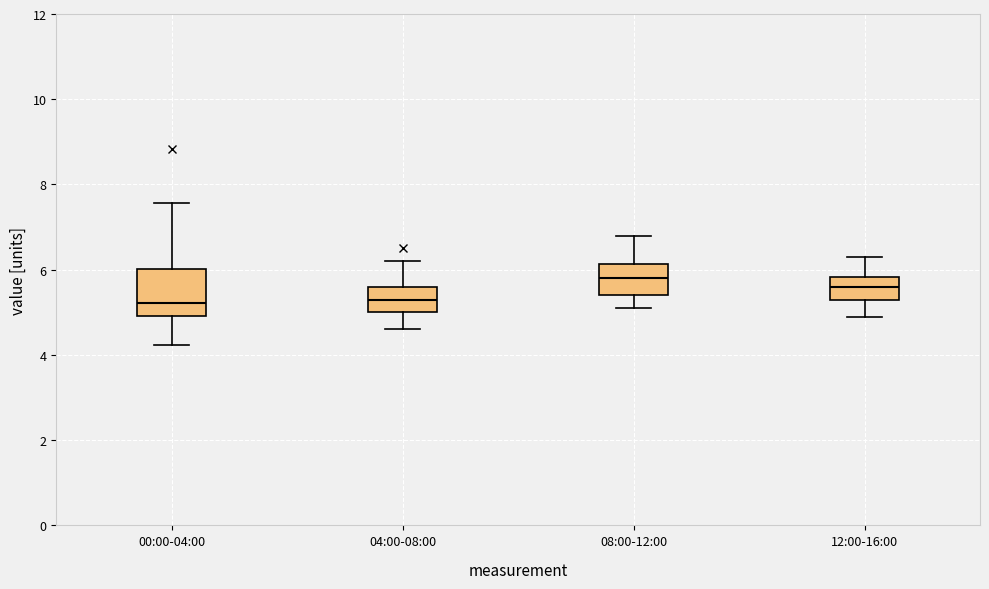

Comparing the boxes themselves (not the whiskers), which one is the tallest?

00:00-04:00